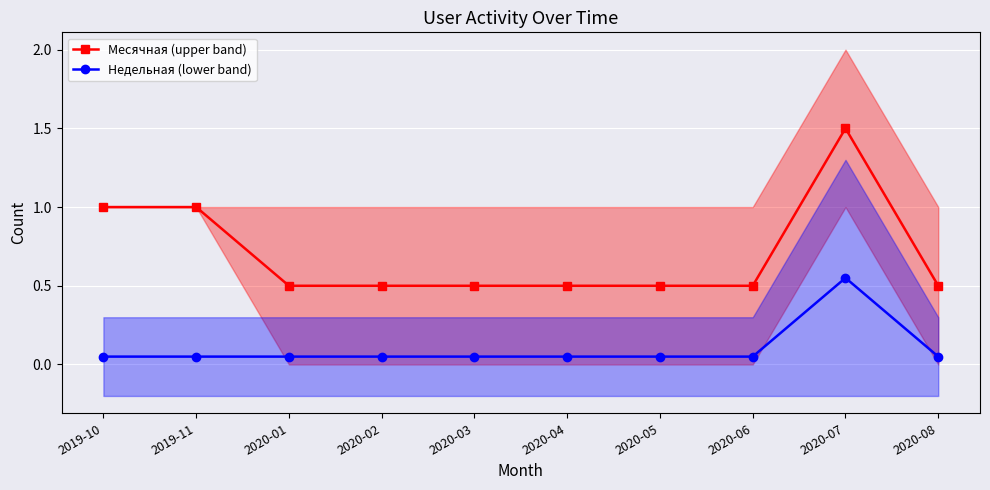

True or false: Месячная (upper band) and Недельная (lower band) cross at least once.

False